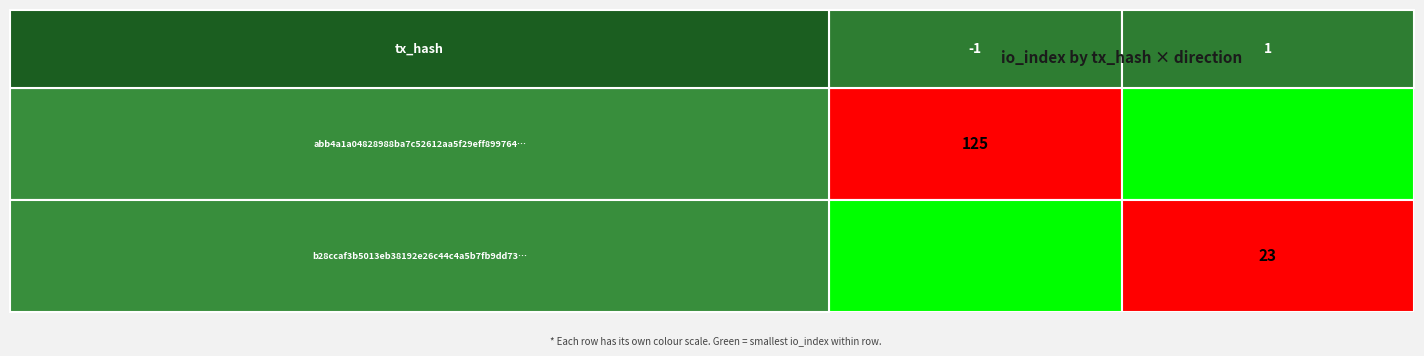

True or false: b28ccaf3b5013eb38192e26c44c4a5b7fb9dd73 has a value of 10 at io_index.

False